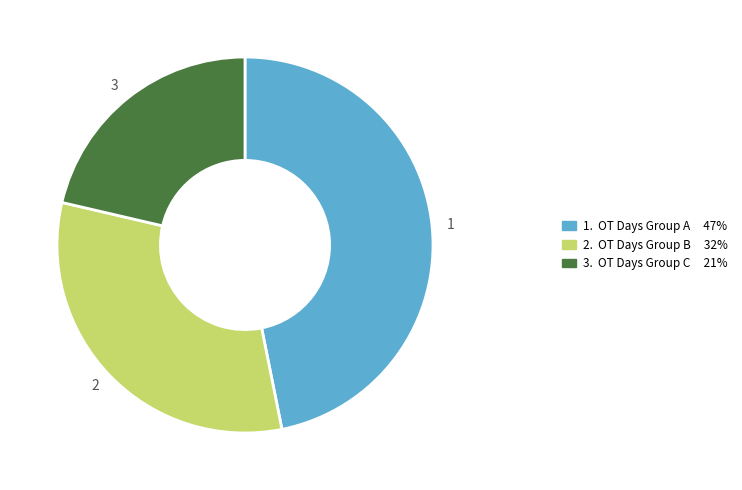

Is the sum of 2 and 1 greater than half?

Yes